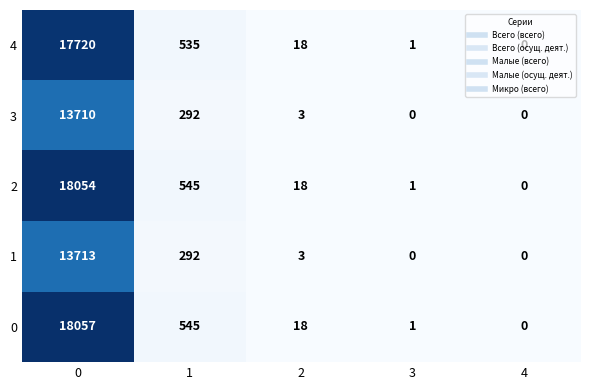

Rank the categories by 2 value from lowest to highest.

4, 3, 2, 1, 0